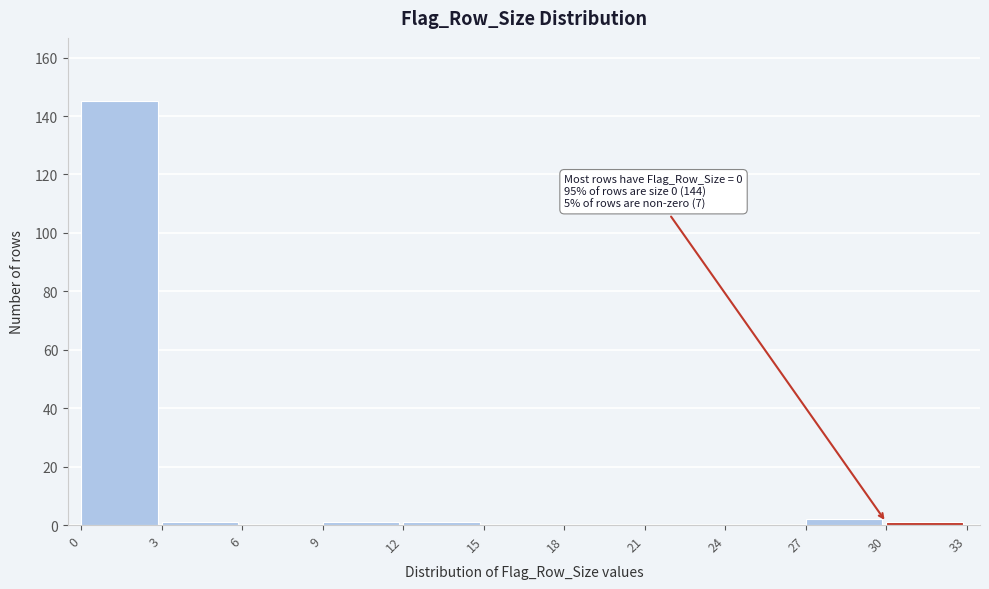

Over which range of the x-axis is the bar tallest?

0 to 3